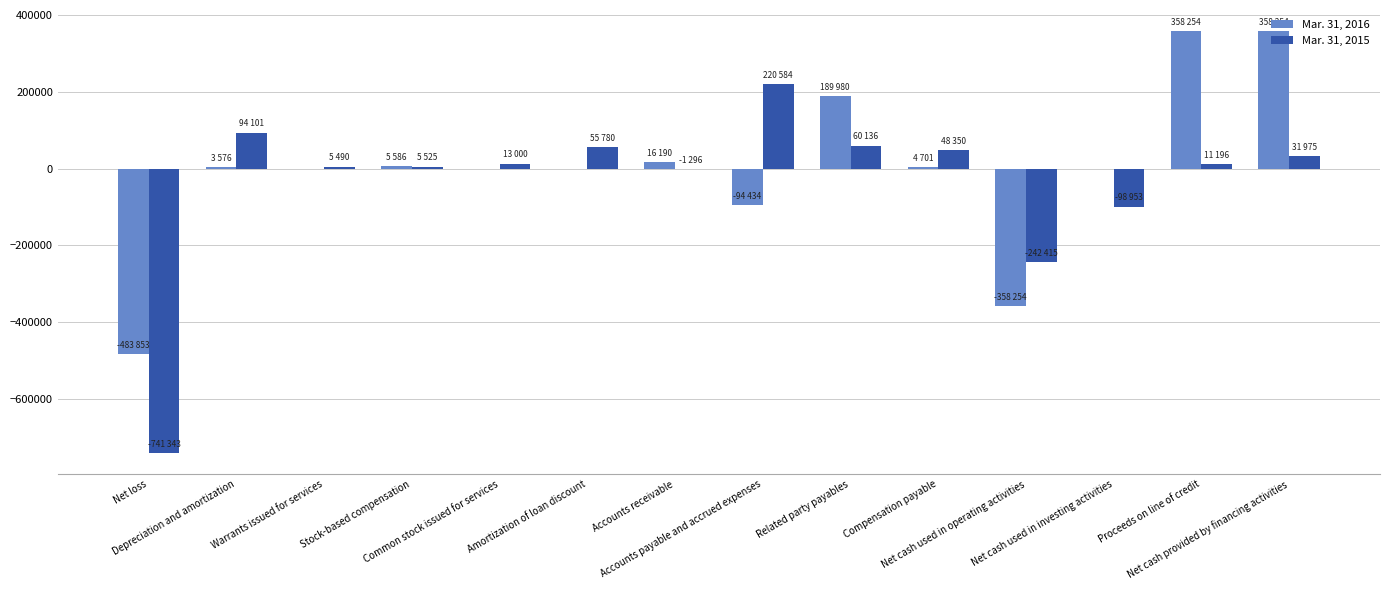

What is the sum of all Mar. 31, 2015 values?

-537870